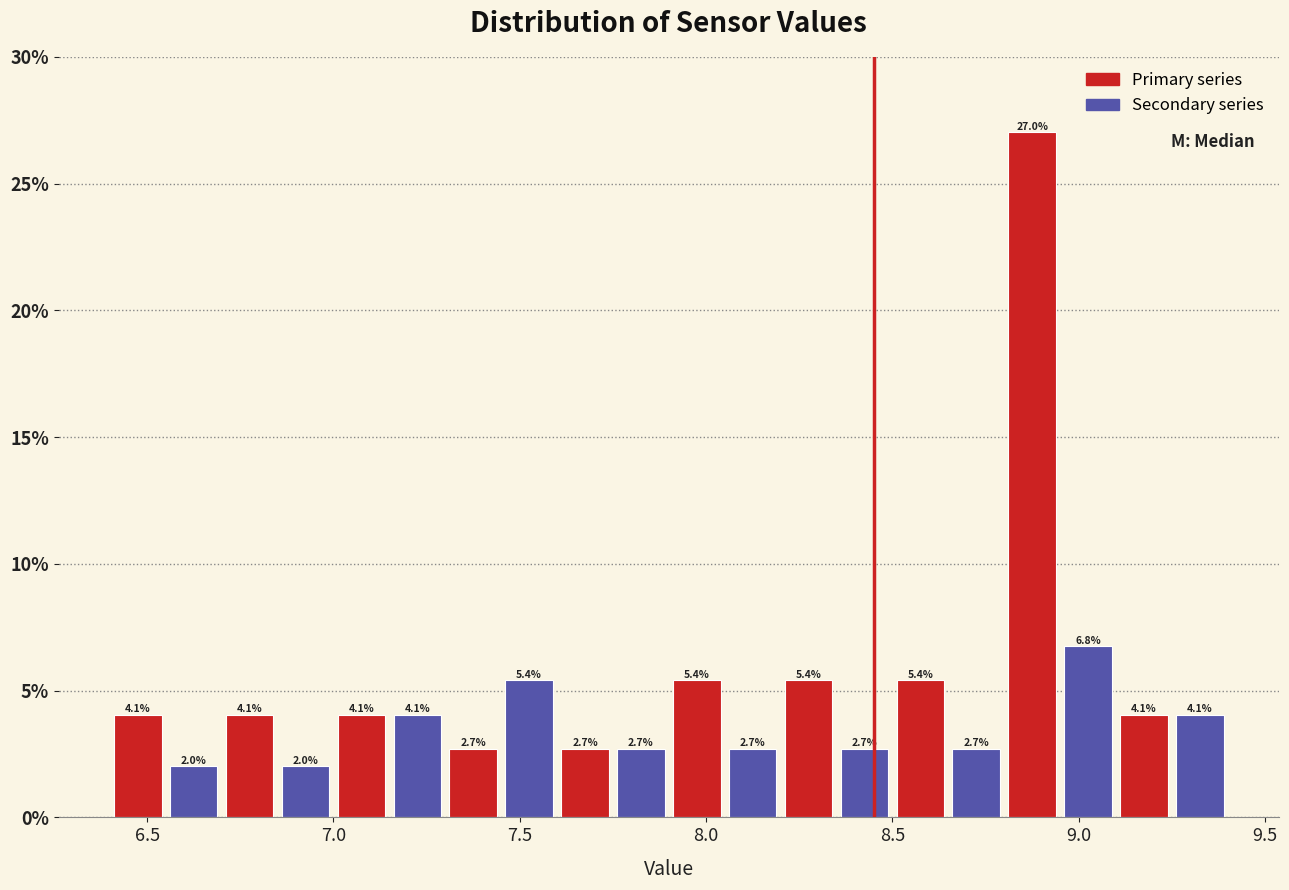

Read against the x-axis, roughly where is the centre of the tallest bar?

8.90